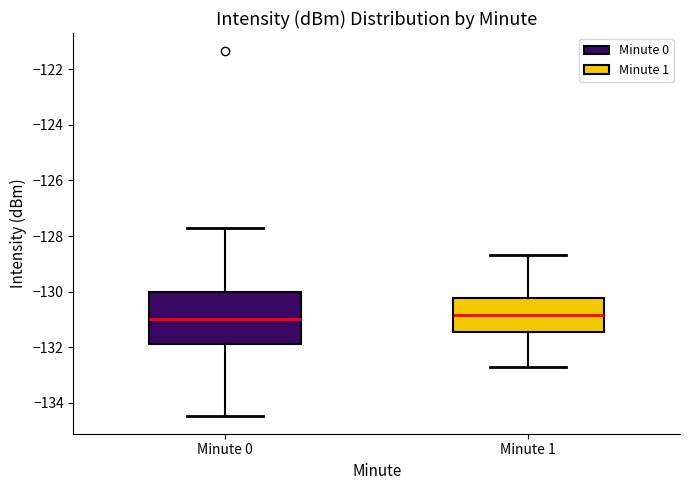

Comparing the boxes themselves (not the whiskers), which one is the tallest?

Minute 0